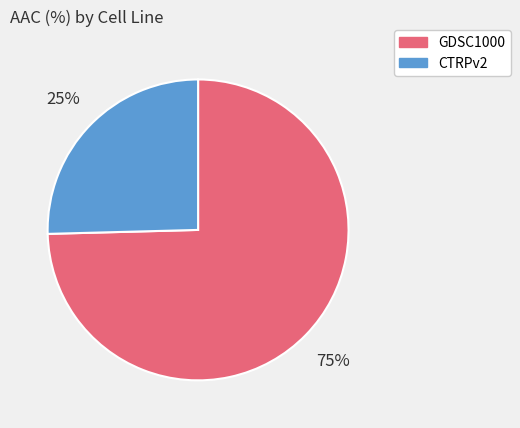

Is the sum of CTRPv2 and GDSC1000 greater than half?

Yes